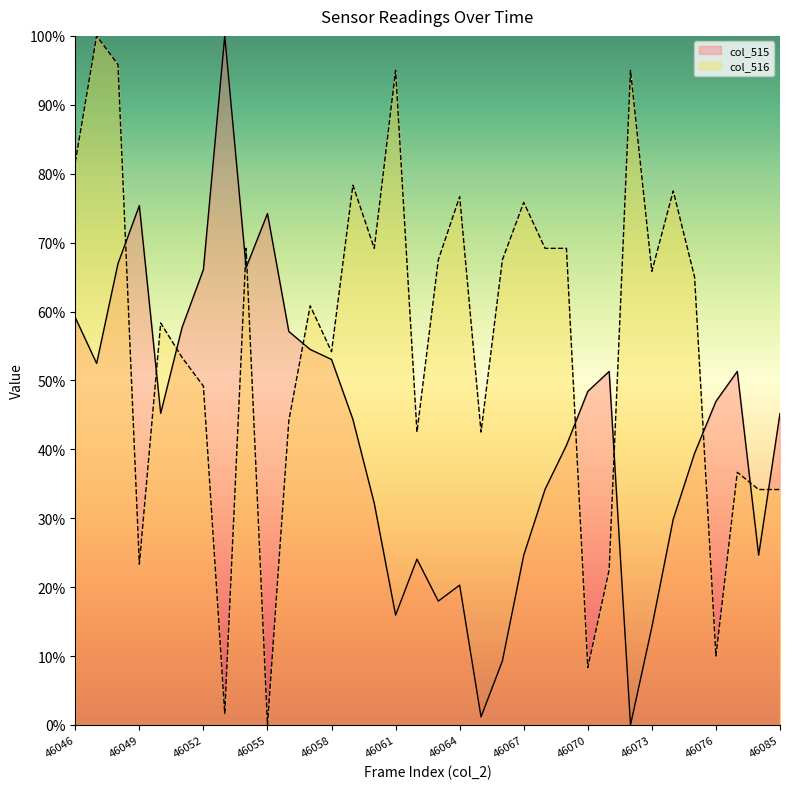

How many times do col_516 and col_515 cross each other?

11